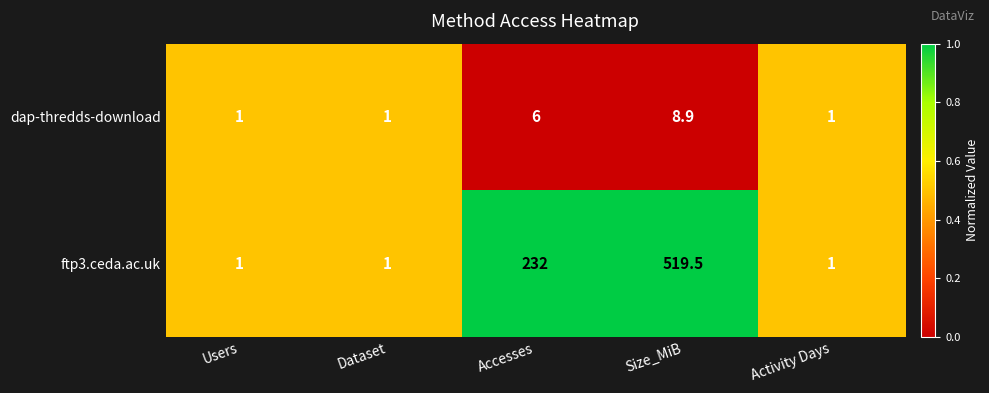

Reading left to right, extract all data points from this chart.

dap-thredds-download: 1.0	1.0	6.0	8.9	1.0
ftp3.ceda.ac.uk: 1.0	1.0	232.0	519.5	1.0